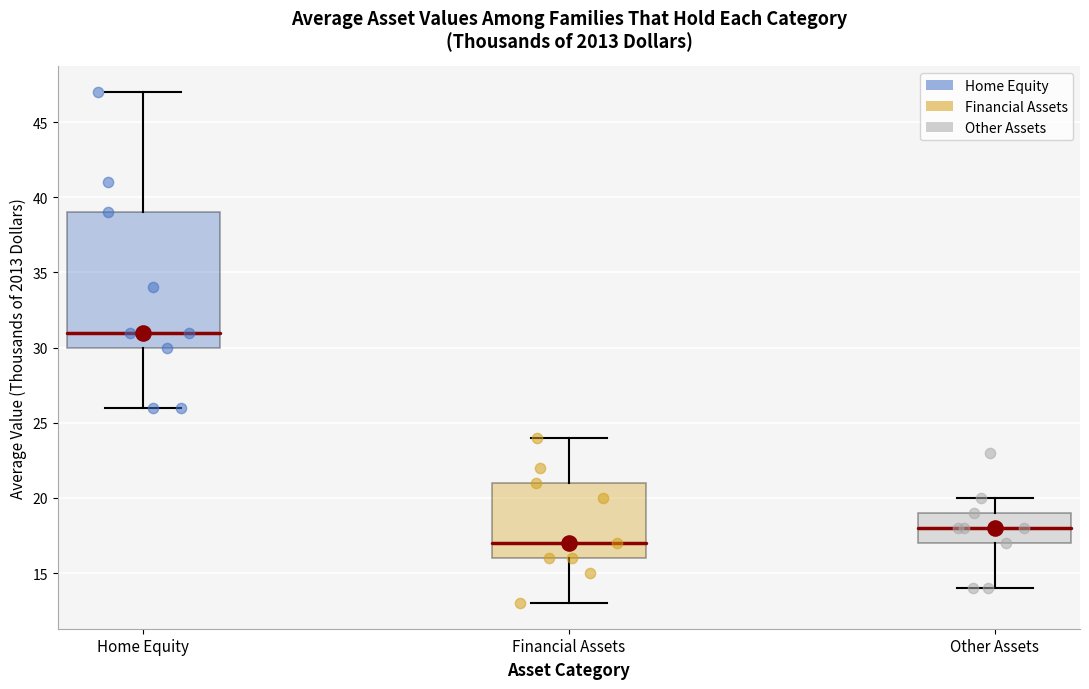

Reading left to right, read every box against the y-axis: the position of its median line, the range the box covers, and the ends of its whiskers. The values are not printed on the chart, so give them approximately, as read against the axis.

Home Equity: median 31, box 30 to 39, whiskers 26 to 47
Financial Assets: median 17, box 16 to 21, whiskers 13 to 24
Other Assets: median 18, box 17 to 19, whiskers 14 to 20